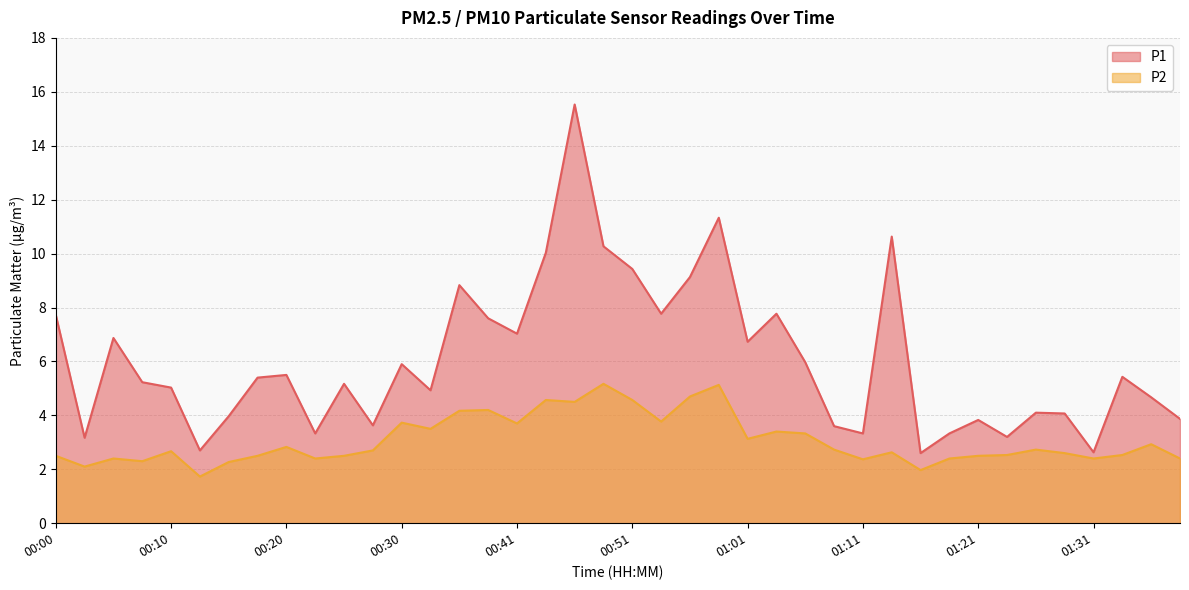

True or false: P2 and P1 intersect in this chart.

False